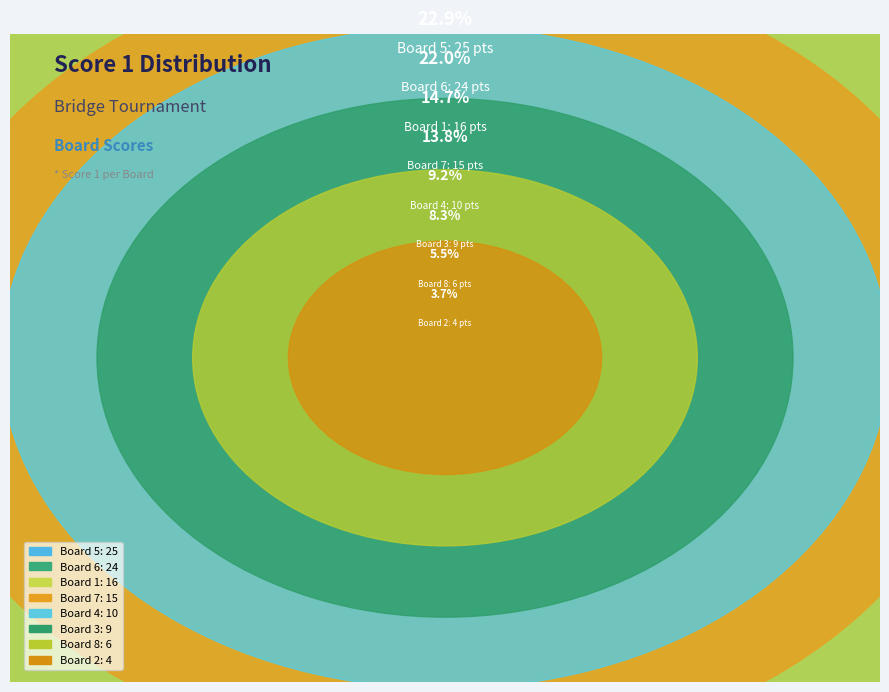

How many segments does this pie chart have?

8